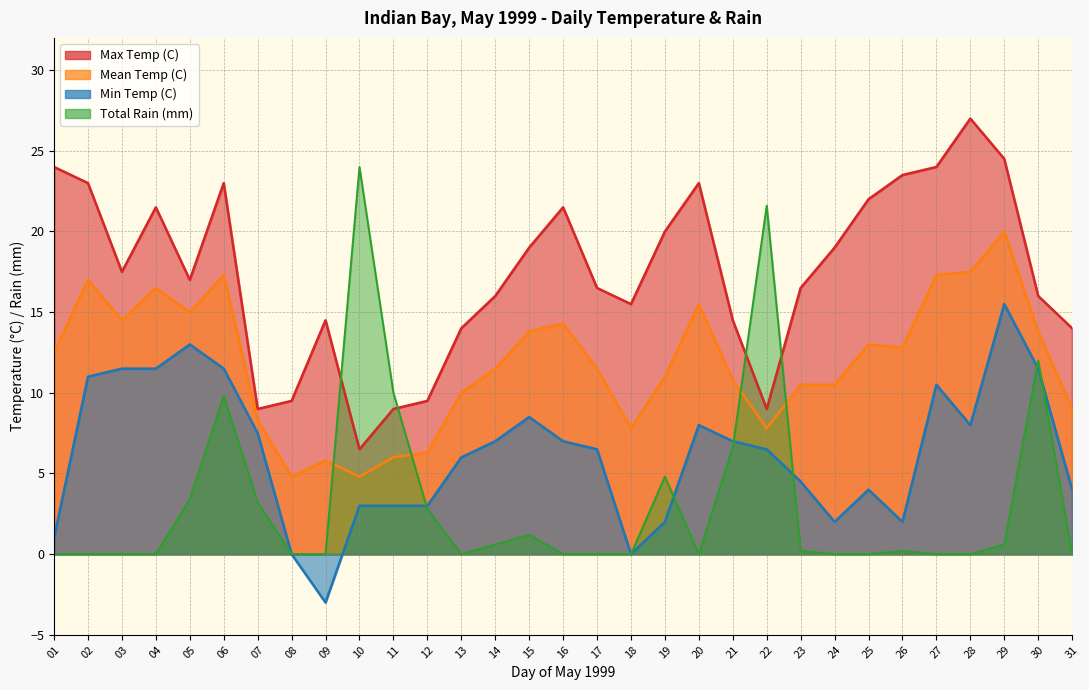

Which series has the widest spread of values?

Total Rain (mm)